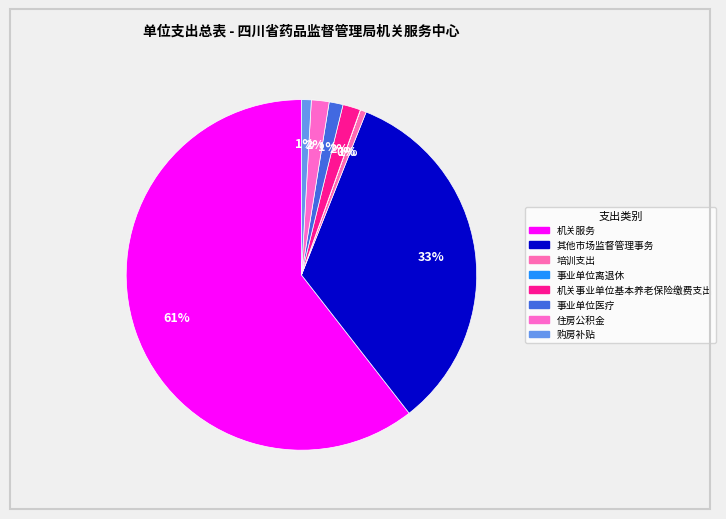

True or false: 事业单位医疗 accounts for 10% of the total.

False